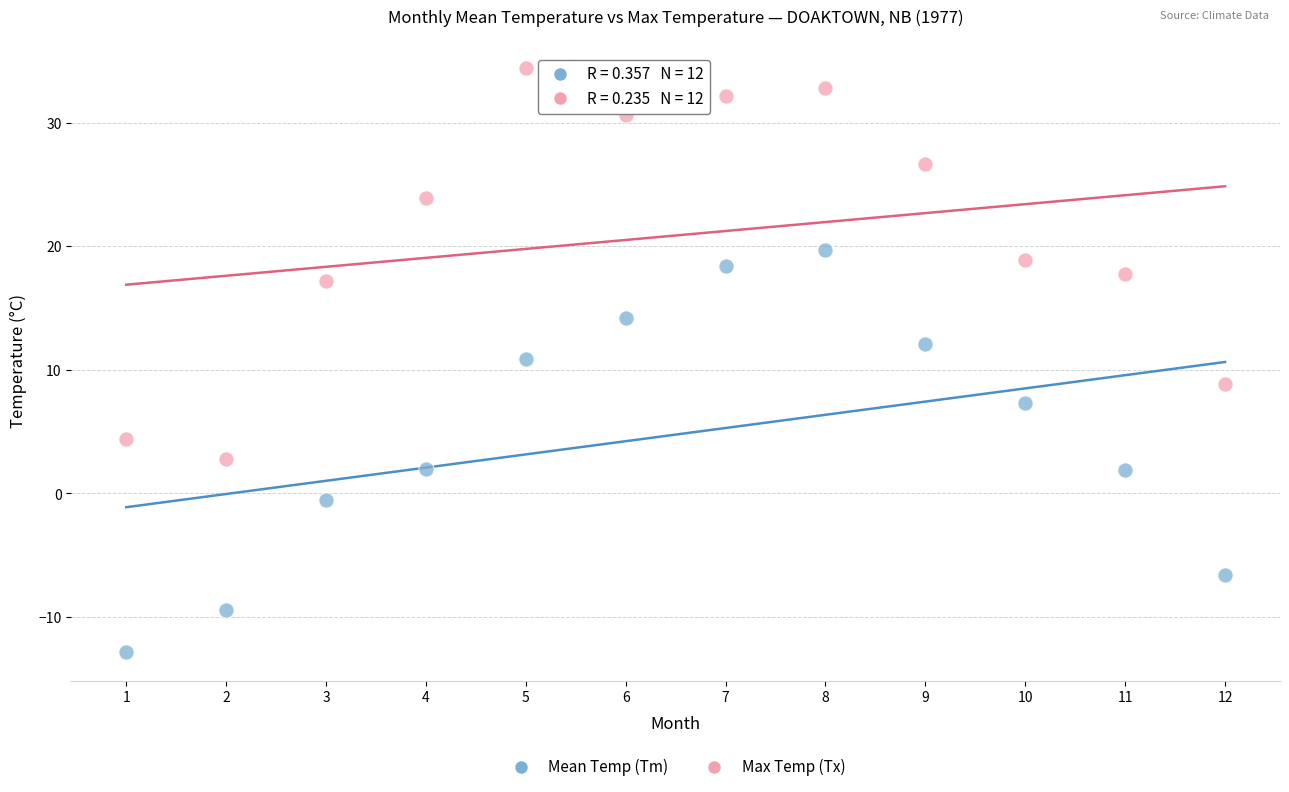

Which series contains the lowest Y value?

Mean Temp (Tm)